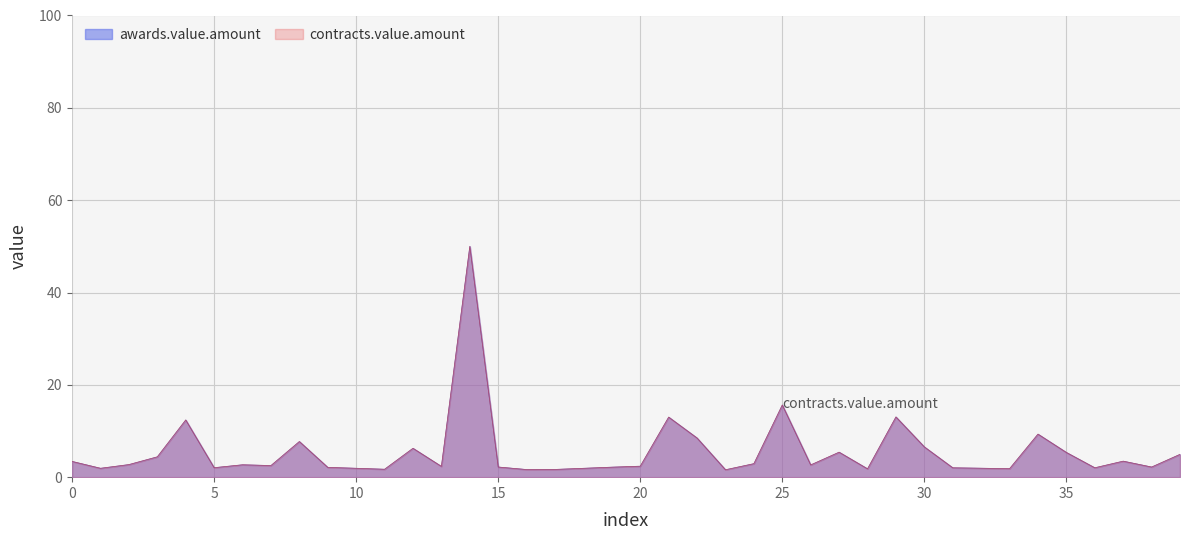

Which category has the lowest value in the awards.value.amount series?

23